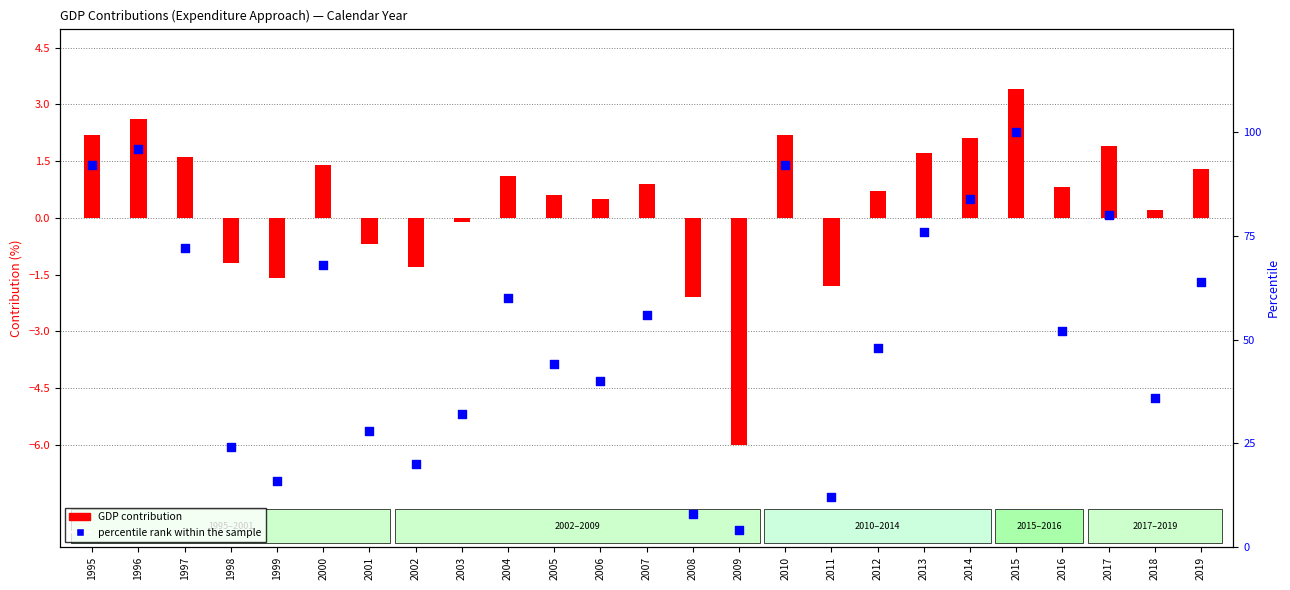

Which series has the widest spread of Y values?

percentile rank within the sample